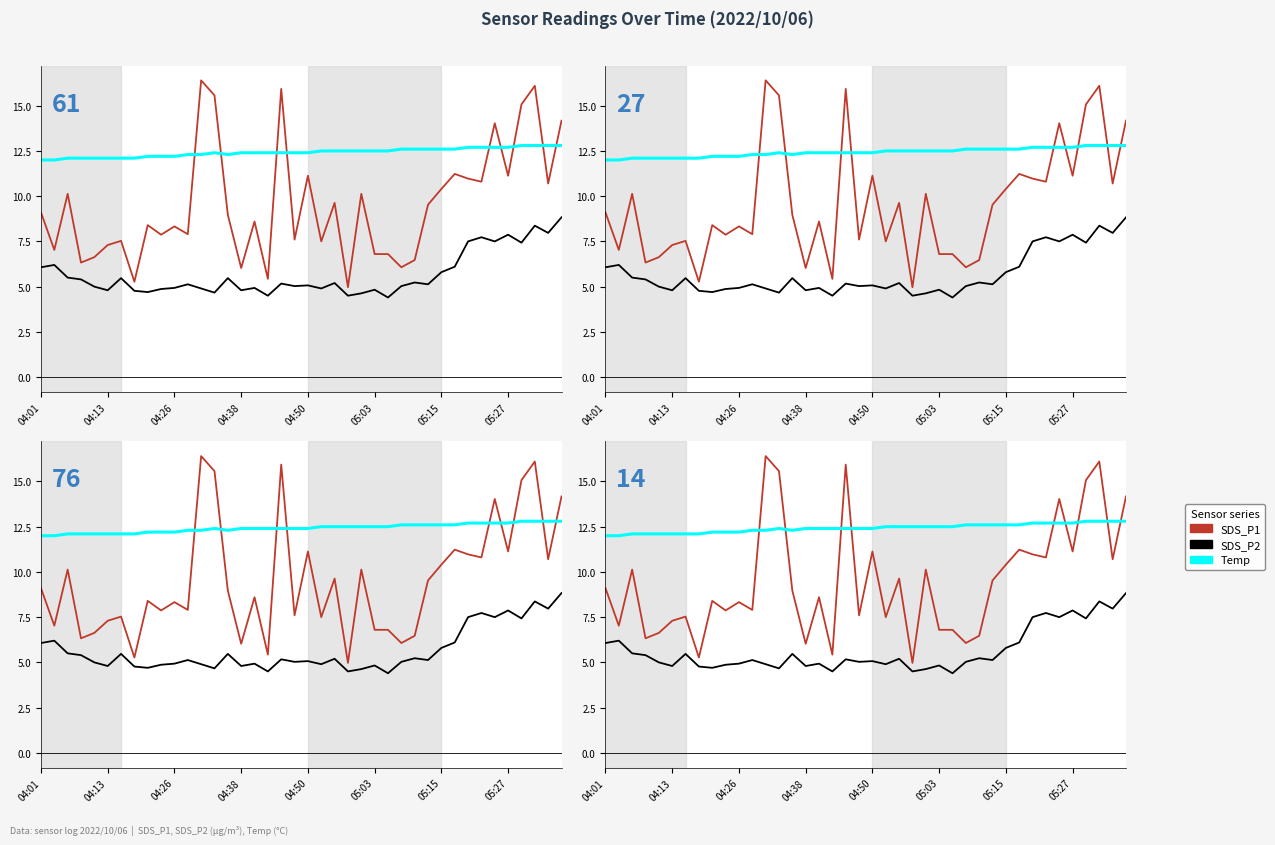

The value of Temp at 33 is 12.7. True or false?

True